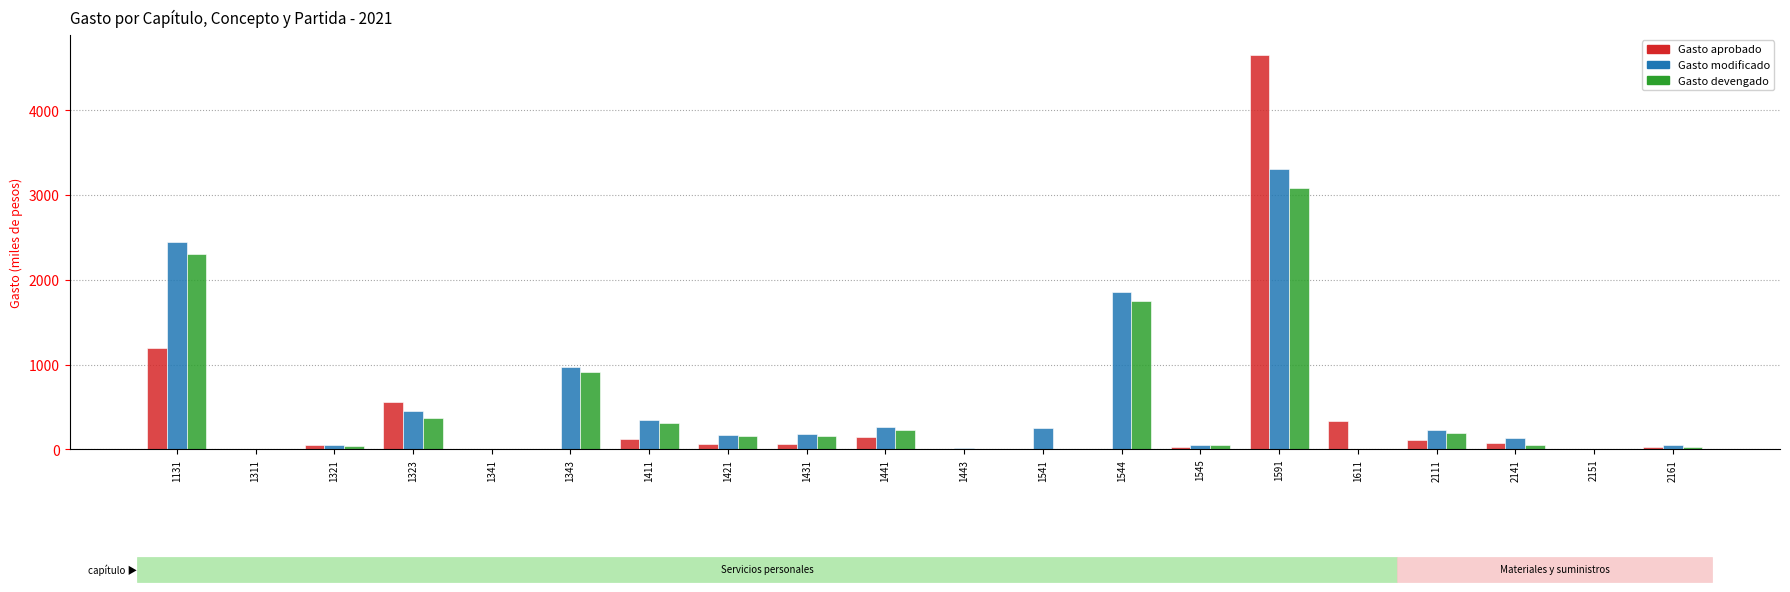

What is the sum of all Gasto aprobado values?

7449.3